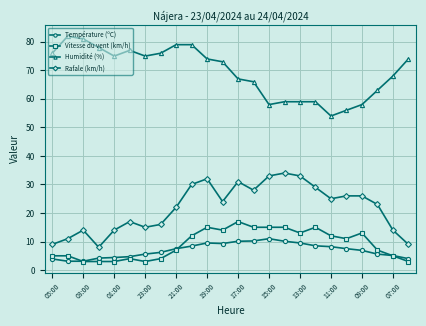

What is the difference between the maximum and minimum values in the Vitesse du vent (km/h) series?

14.0